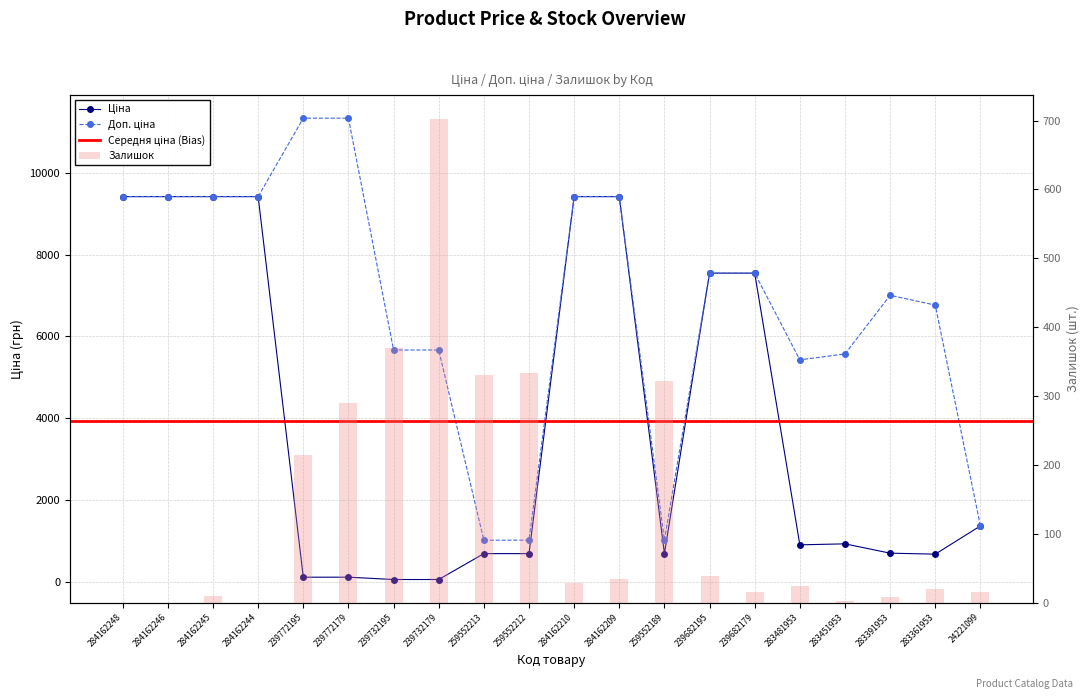

The value of Доп. ціна at 239772195 is 4294.2. True or false?

False